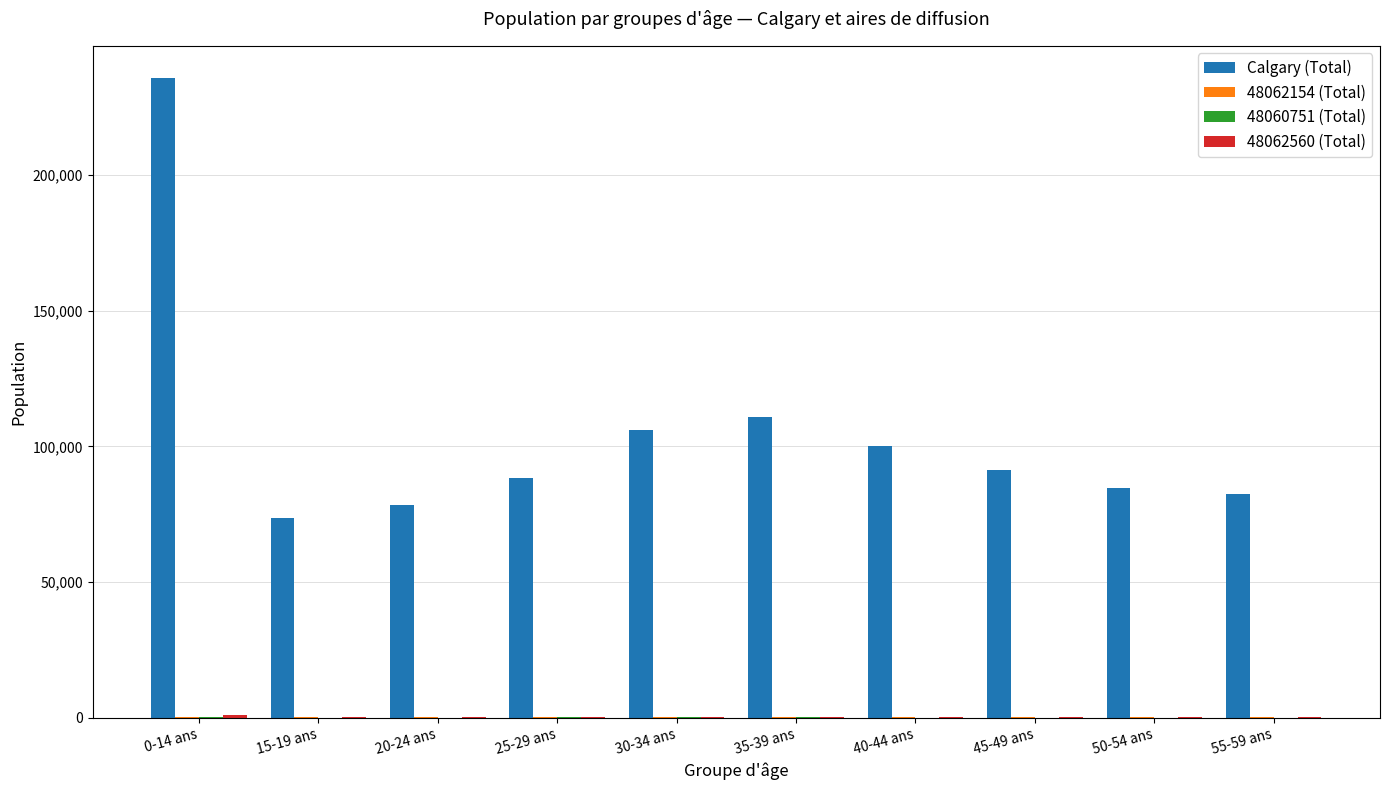

Are the bars grouped side by side (vs. stacked)?

Yes